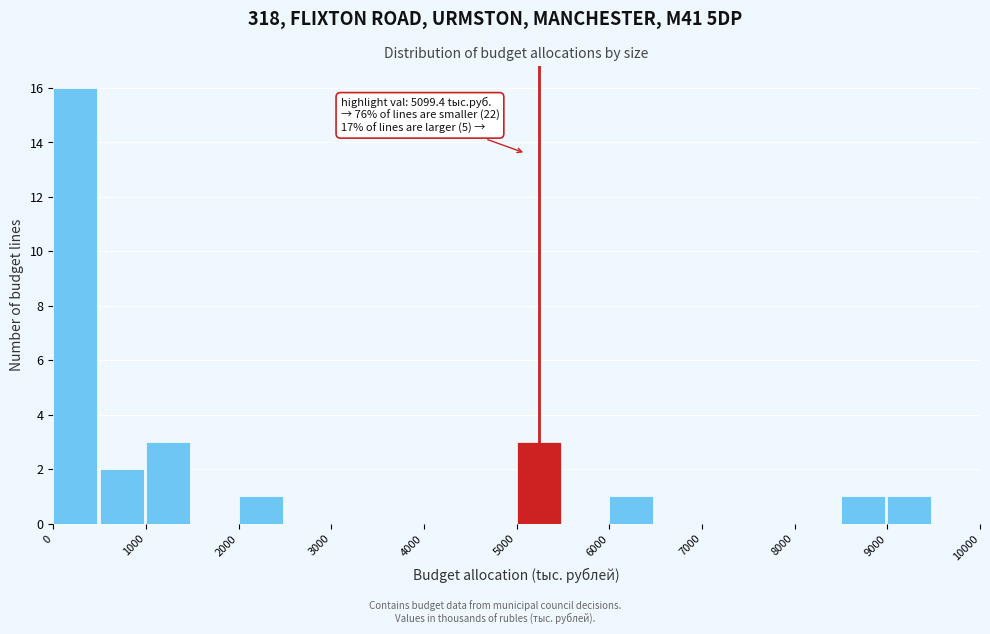

Over which range of the x-axis is the bar tallest?

0 to 500